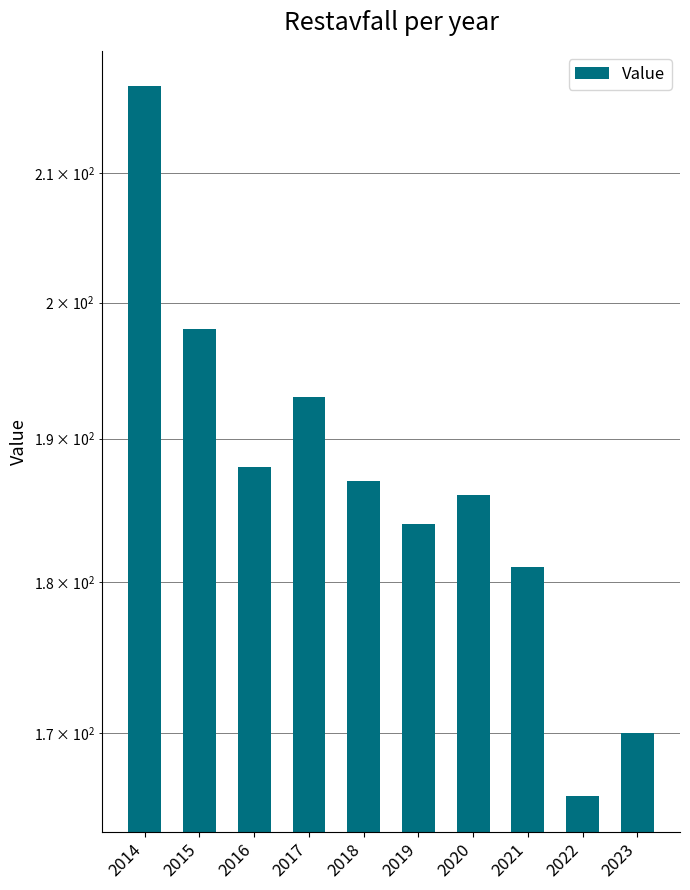

Is it true that the value at 2019 is 184?

True